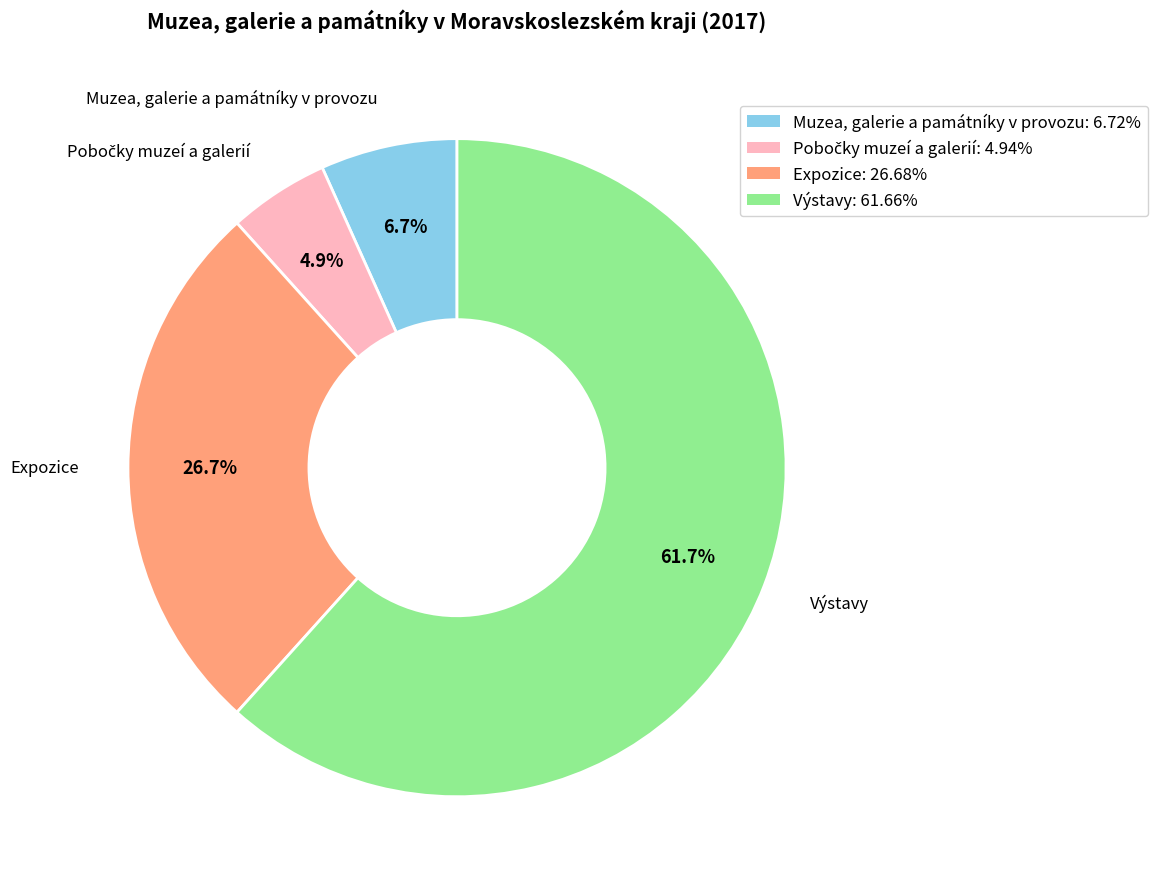

Count the number of slices in the pie.

4